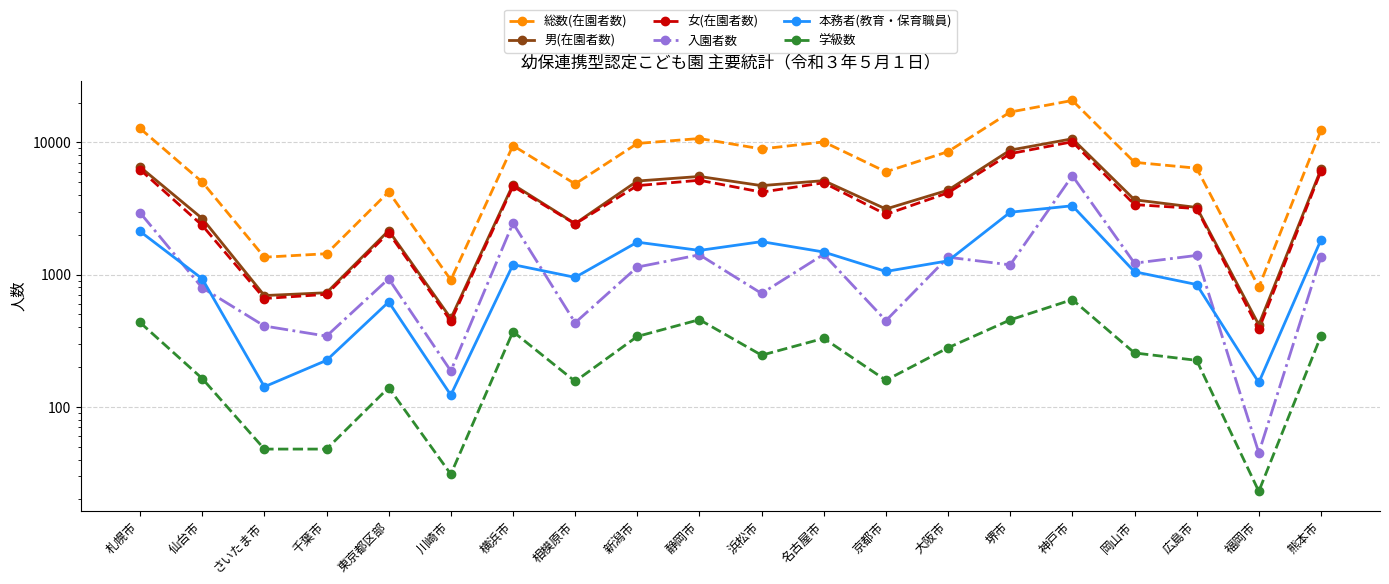

At which category does 女(在園者数) reach its first local valley?

さいたま市